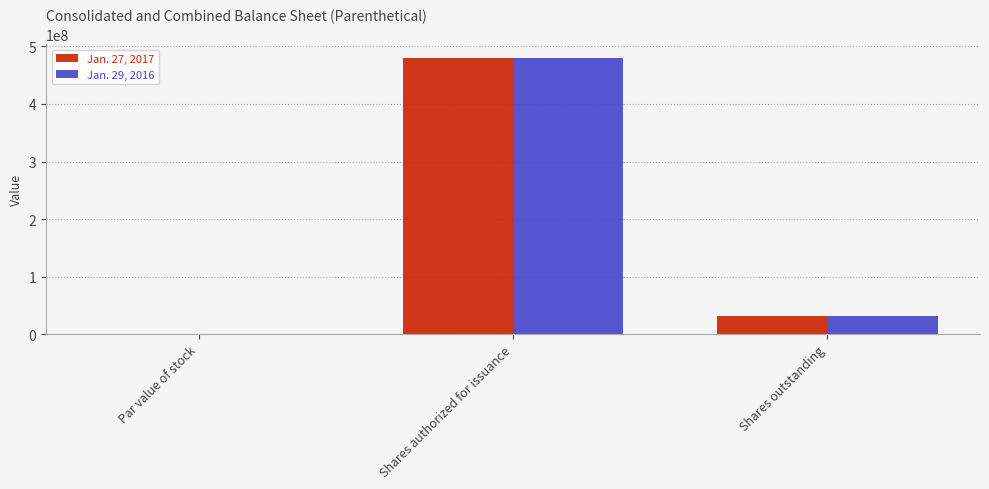

The value of Jan. 27, 2017 at Shares outstanding is 53012919.6. True or false?

False